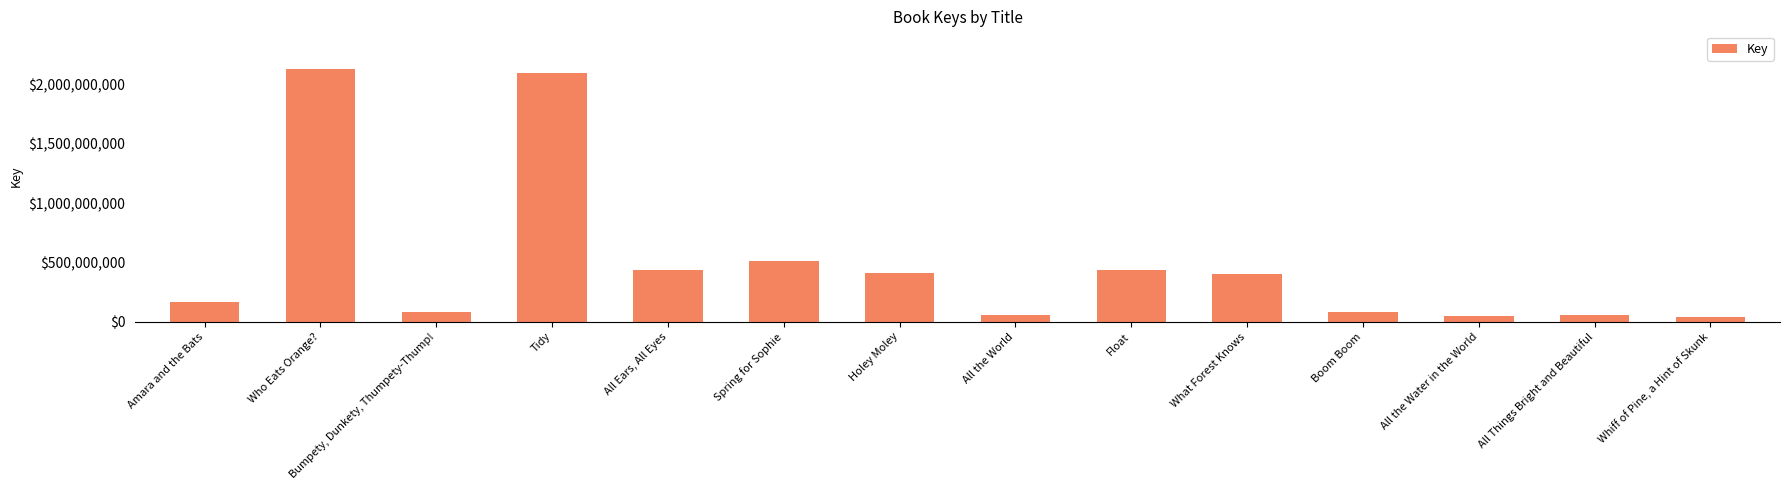

Where does the data first go above 405558321?

Who Eats Orange?